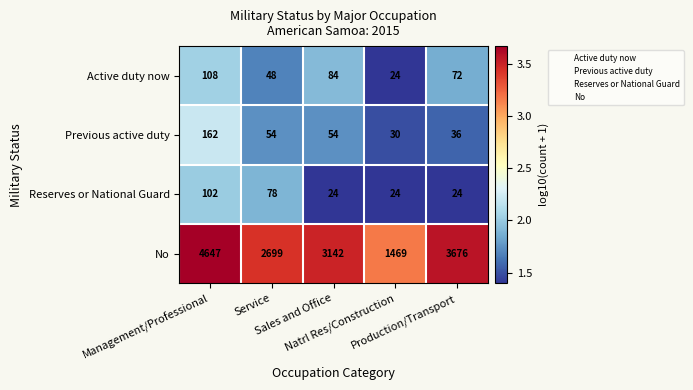

What is the maximum value shown in the chart?

4647